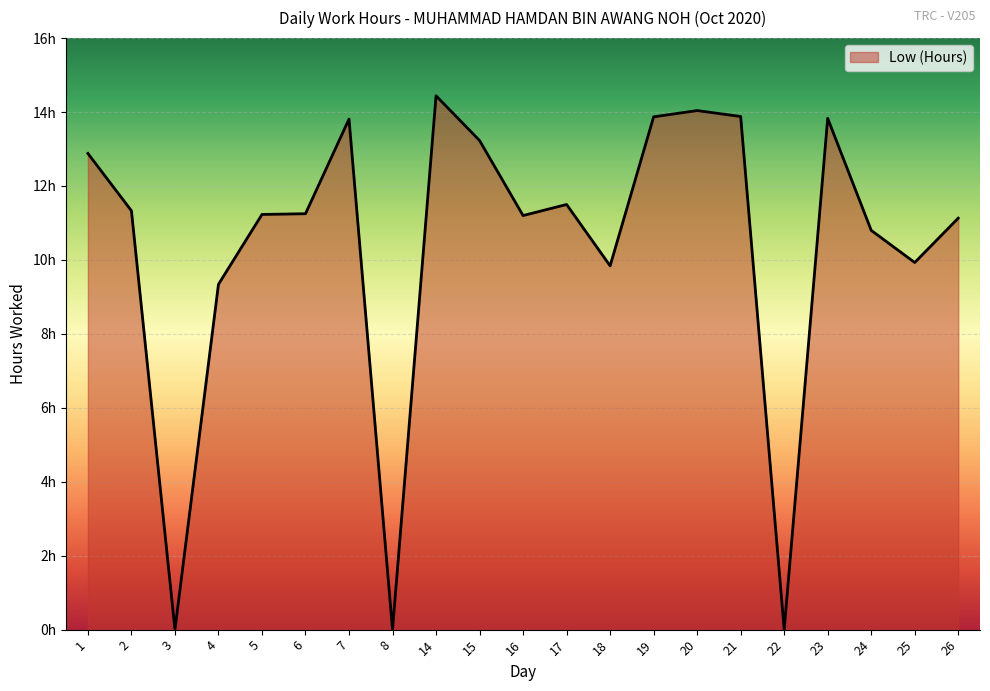

Does the chart have visible grid lines?

Yes